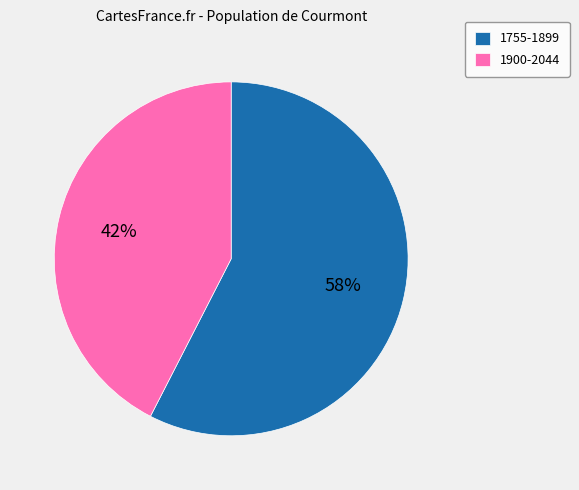

To the nearest percent, what is the average slice percentage?

50%